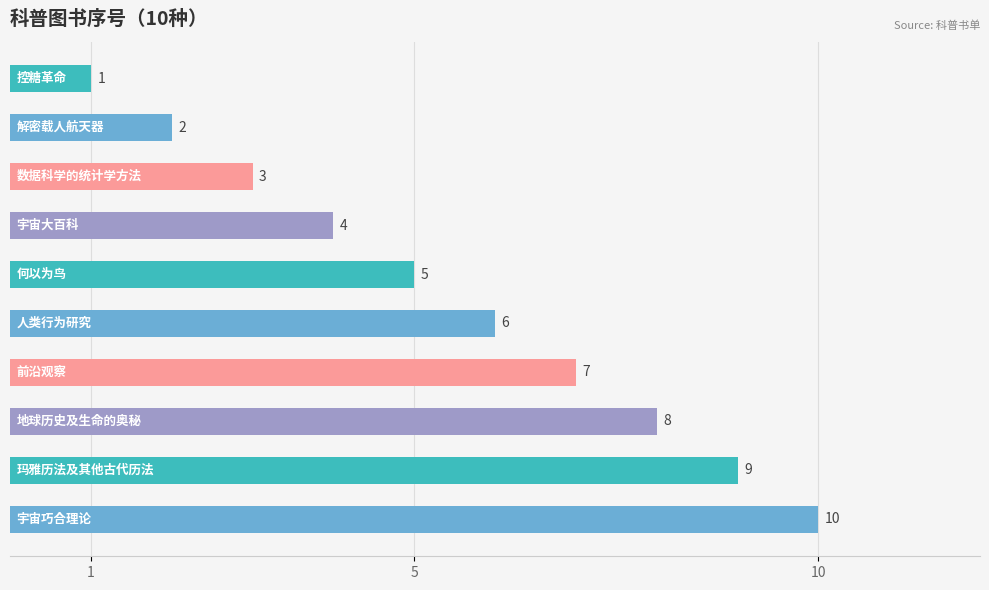

What is the greatest value displayed?

10